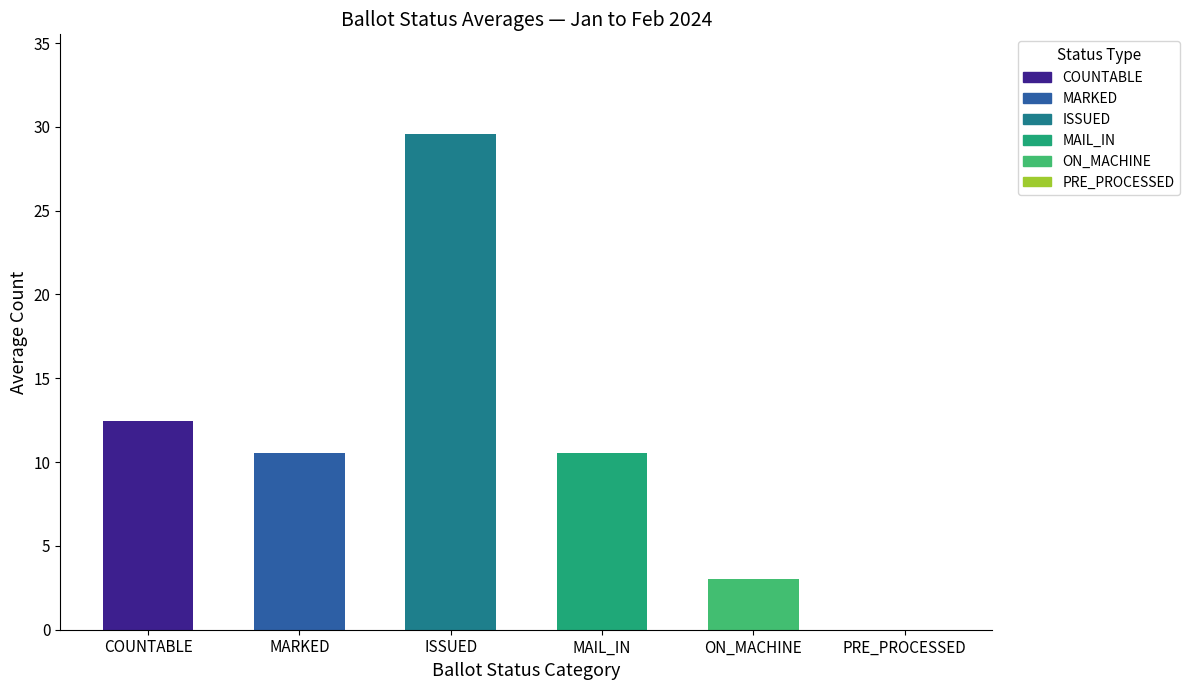

What is the sum of all values?

66.1